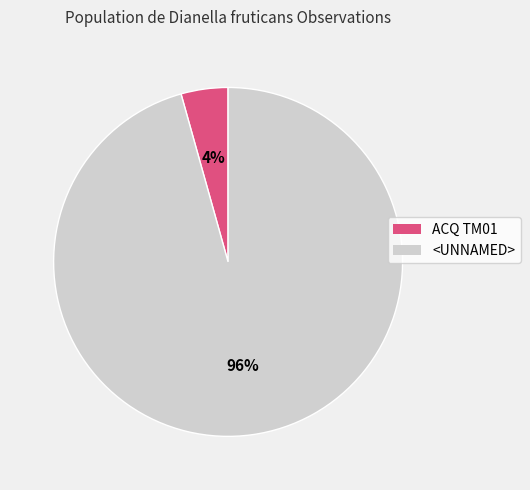

Rank the categories by value from lowest to highest.

ACQ TM01, <UNNAMED>